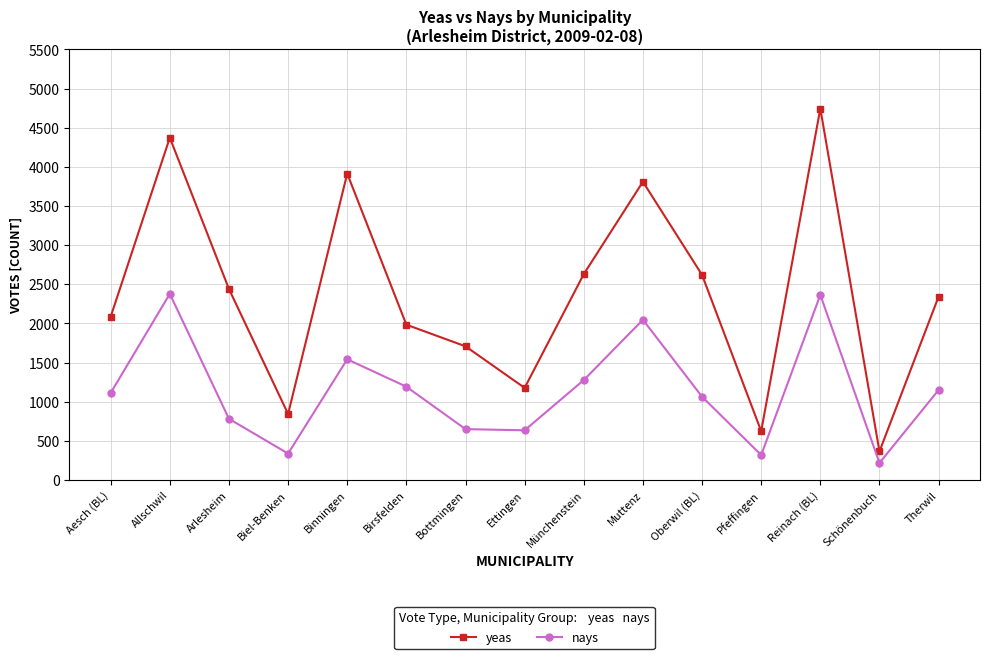

At Binningen, list the series in order from largest to smallest.

yeas, nays